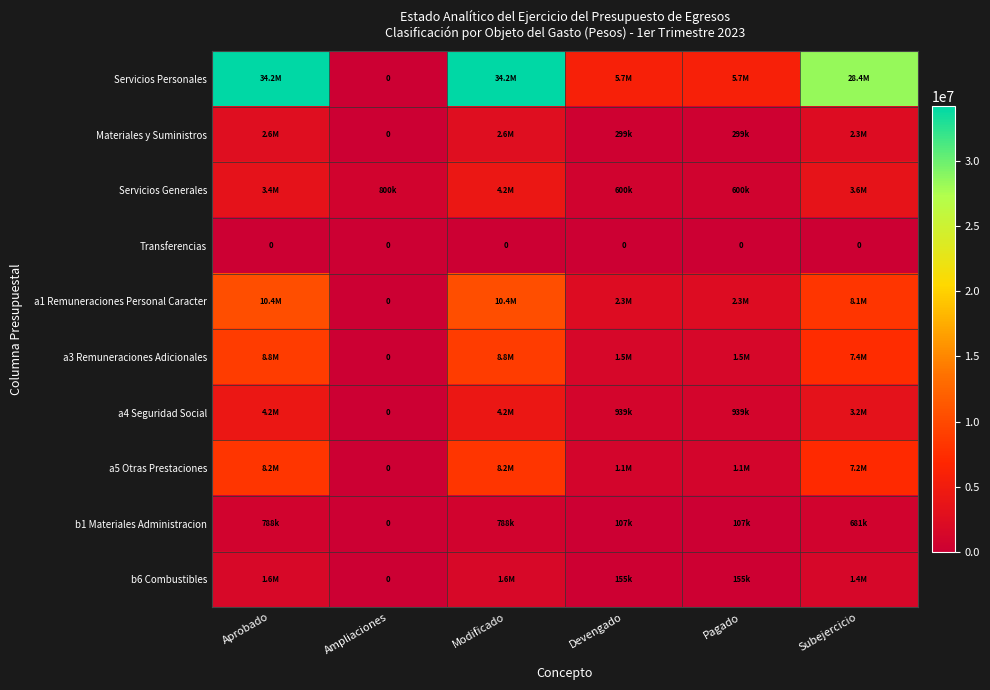

How many data points in a3 Remuneraciones Adicionales are less than 7385897?

3